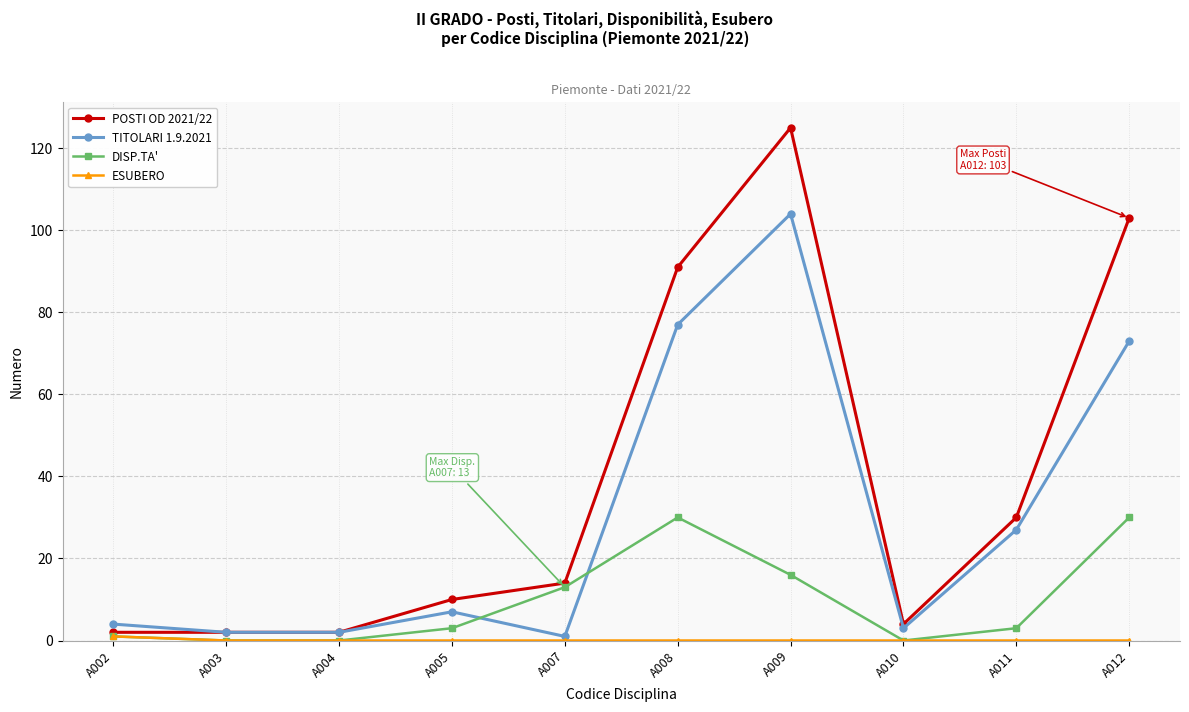

True or false: POSTI OD 2021/22 has a value of 9 at A007.

False